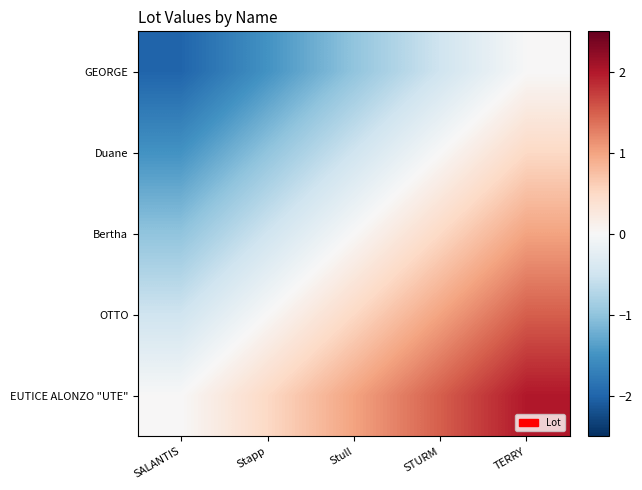

At TERRY, list the series in order from largest to smallest.

EUTICE ALONZO "UTE", OTTO, Bertha, Duane, GEORGE